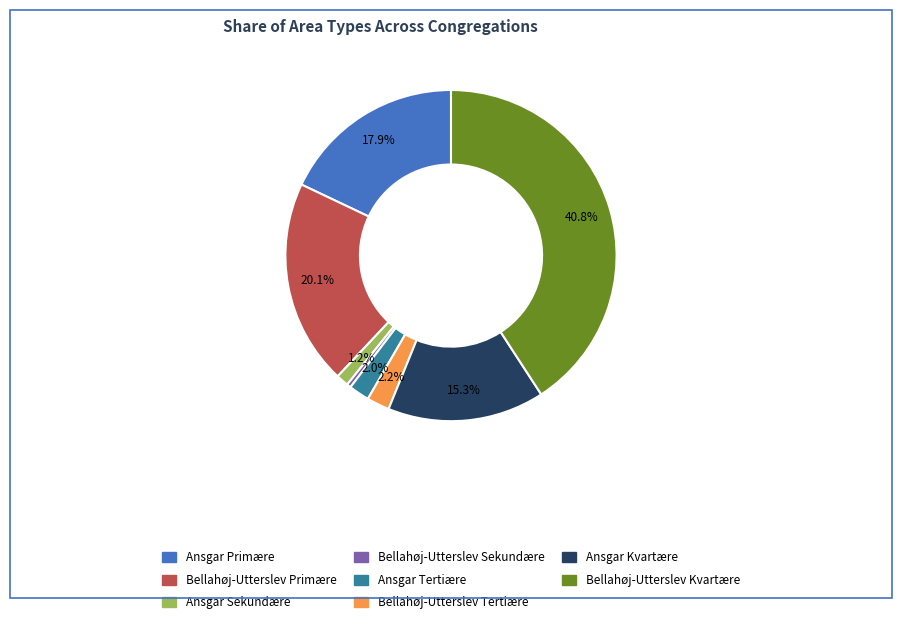

How many segments does this pie chart have?

8